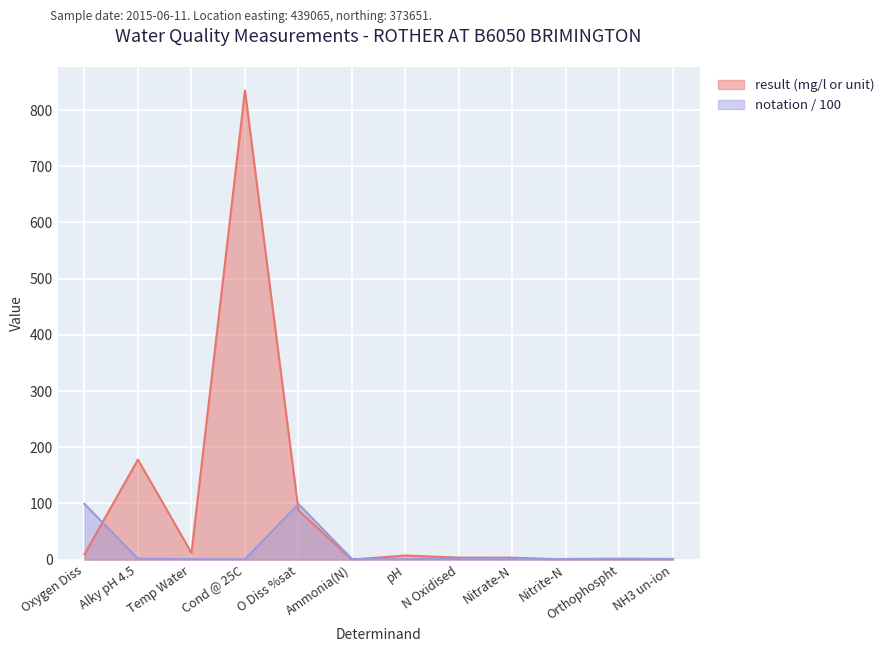

What position from the left is Cond @ 25C?

4